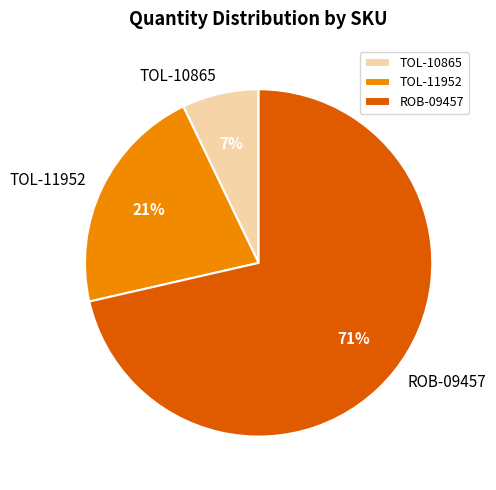

To the nearest percent, what is the combined percentage of TOL-11952 and ROB-09457?

93%